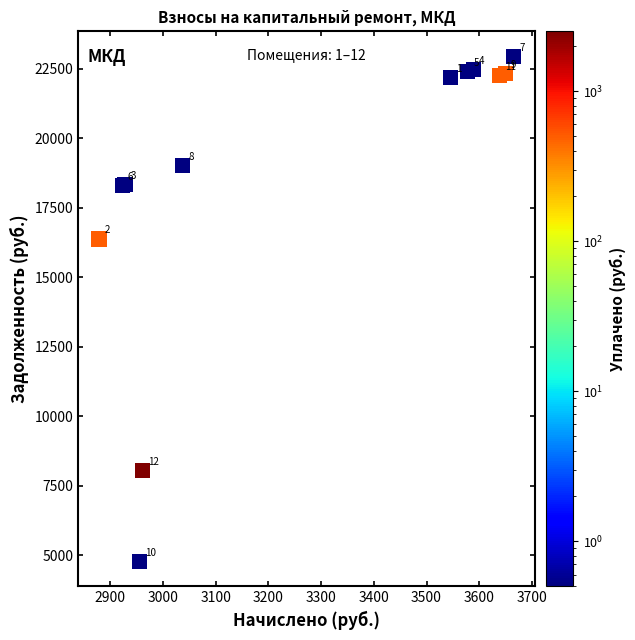

What Y value in the scatter plot is closest to 13862?

16376.9